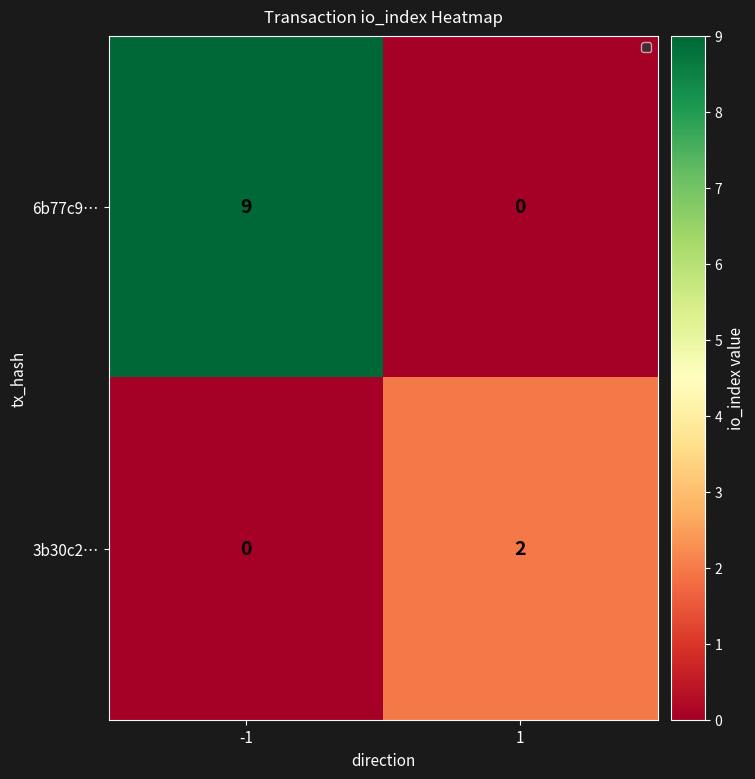

What is the difference between the 6b77c9… values at 1 and -1?

9